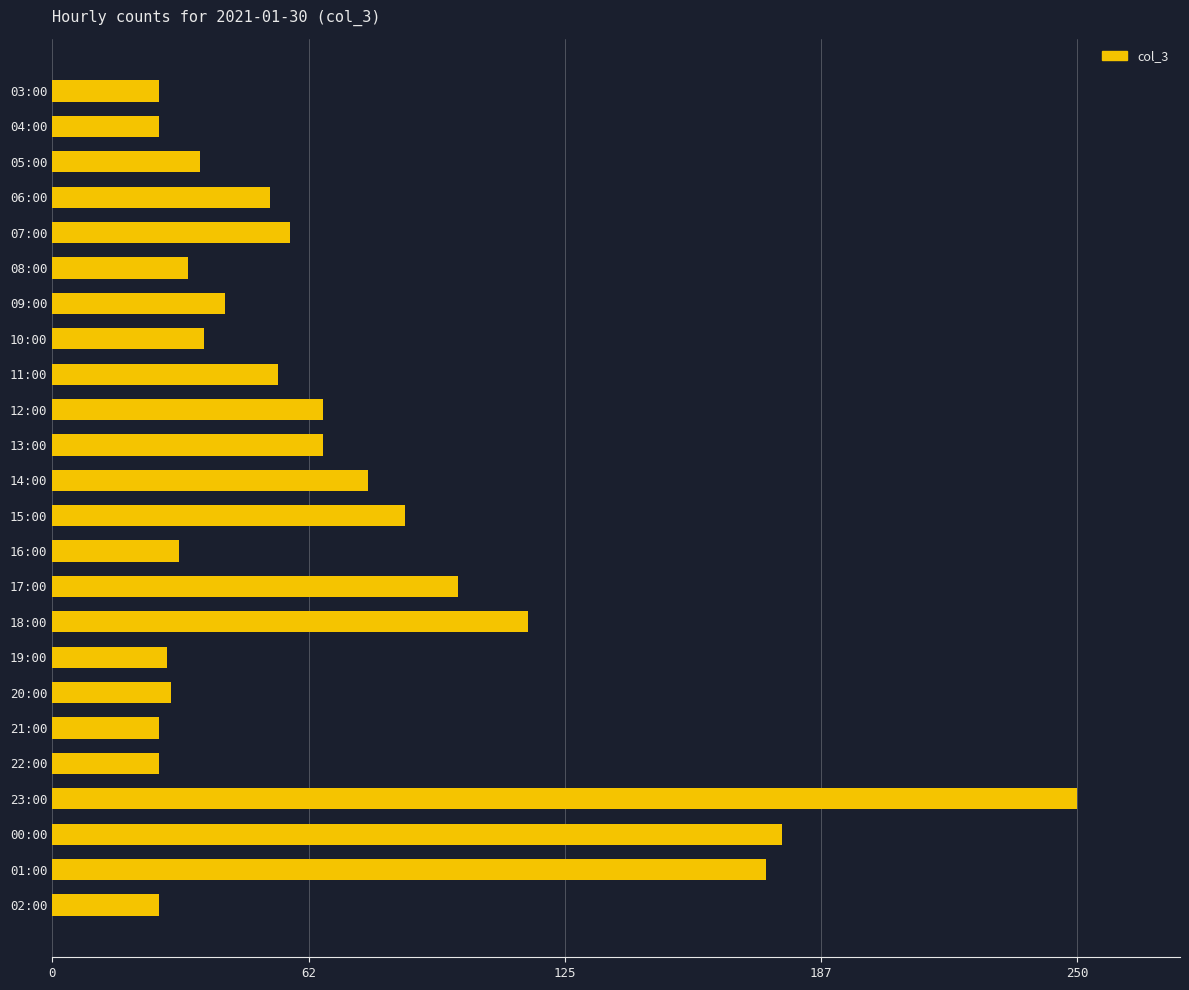

True or false: the data shows 17 at 07:00.

False